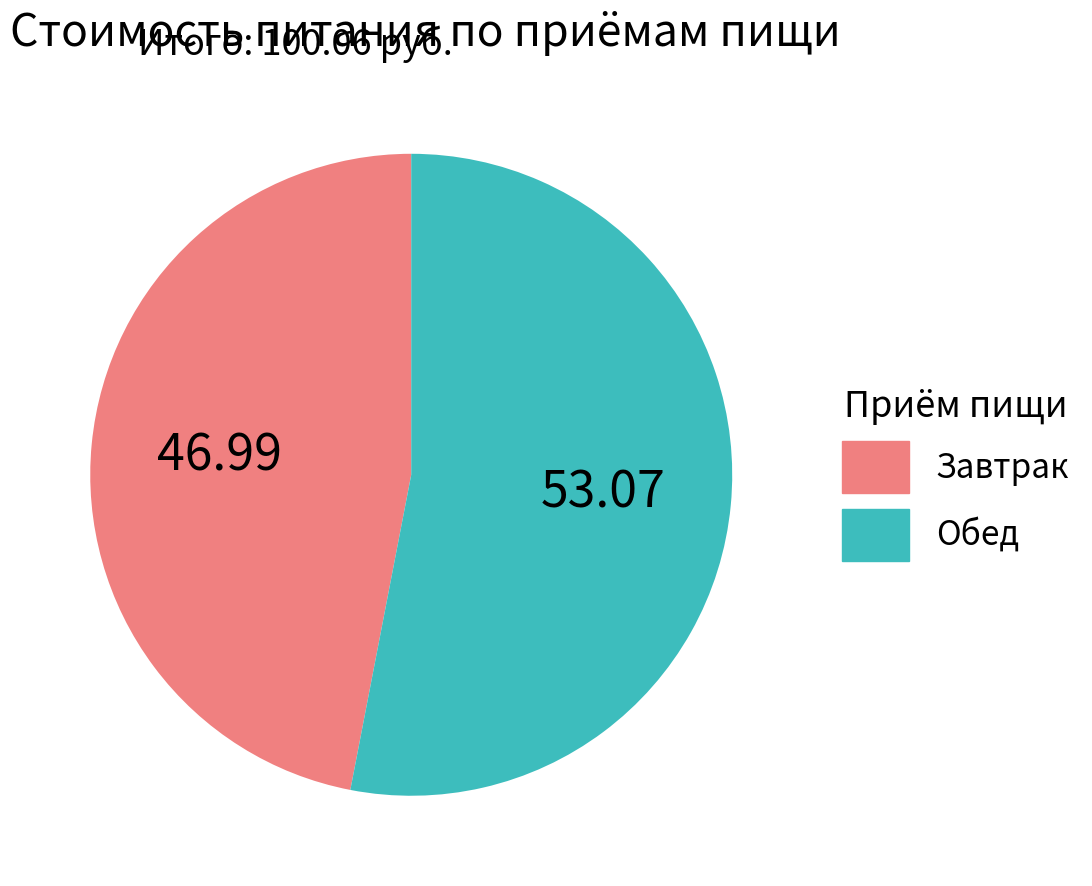

Combined, do Завтрак and Обед account for over 50%?

Yes